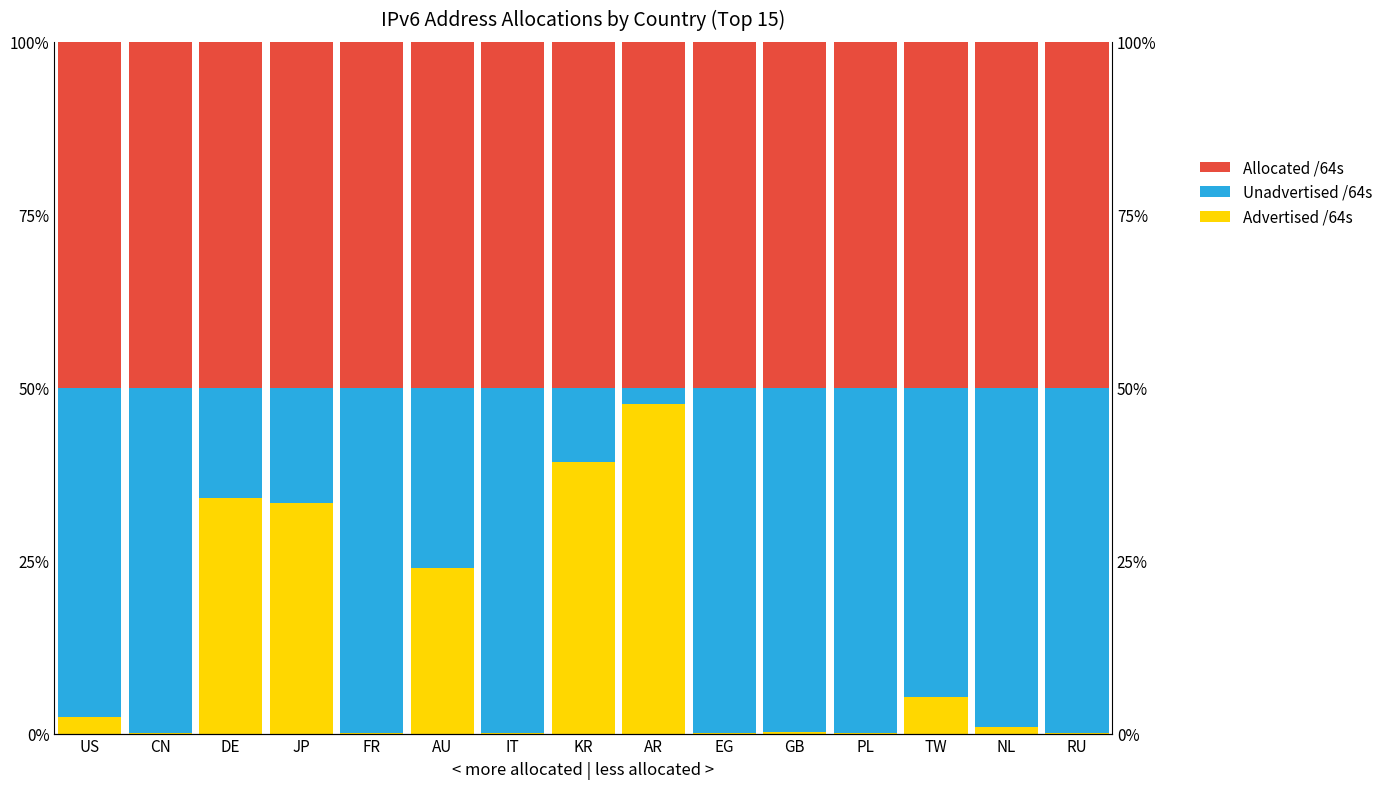

At which label is Allocated /64s closest to 50?

US